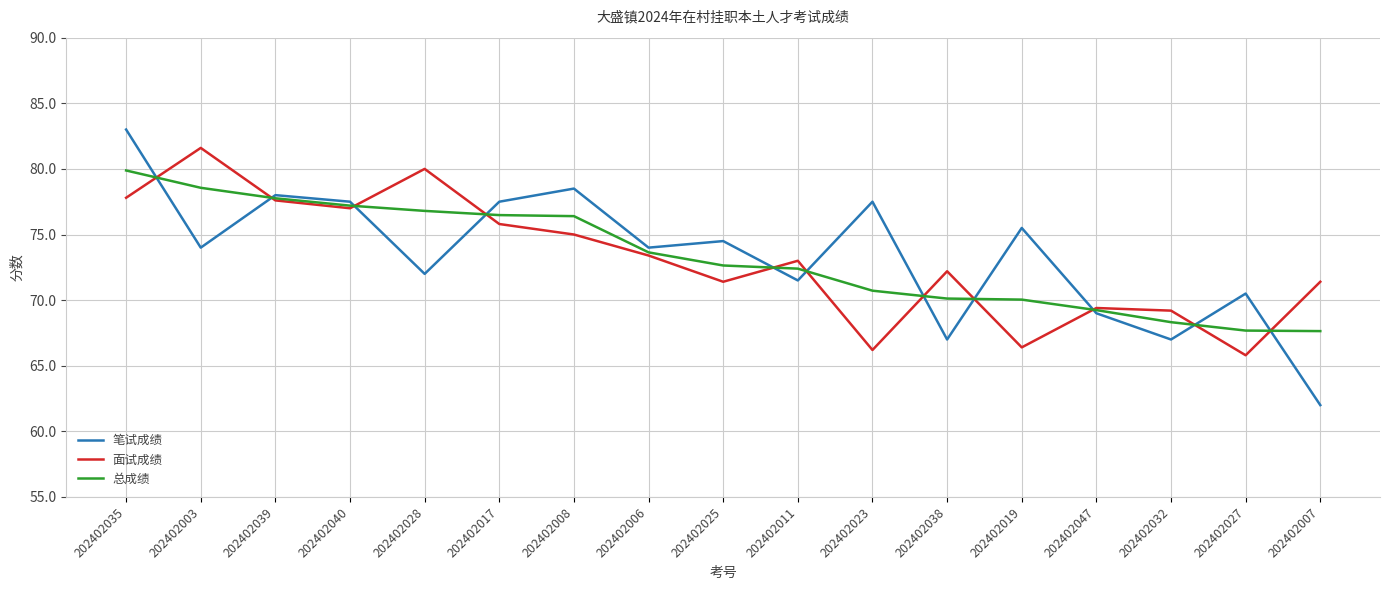

How many values in the 总成绩 series are below 72?

7